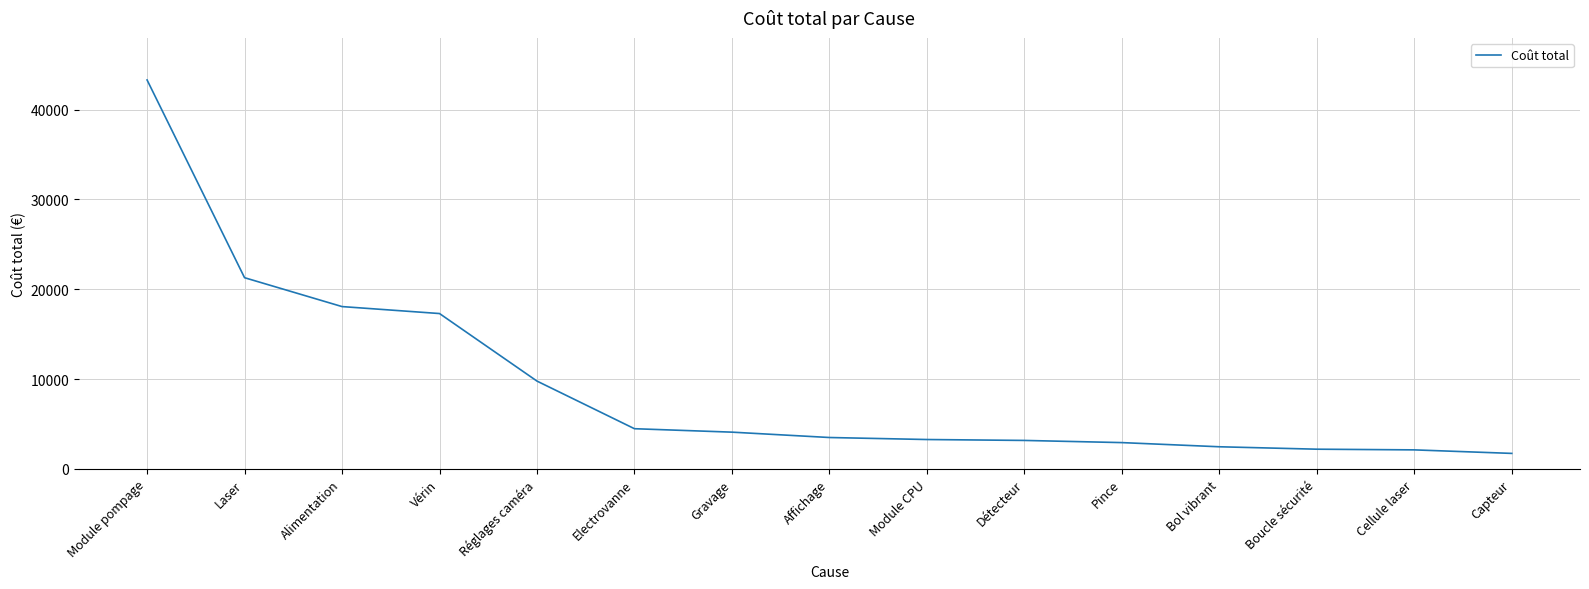

What is the sum of the values at Module pompage and Capteur?

45035.3